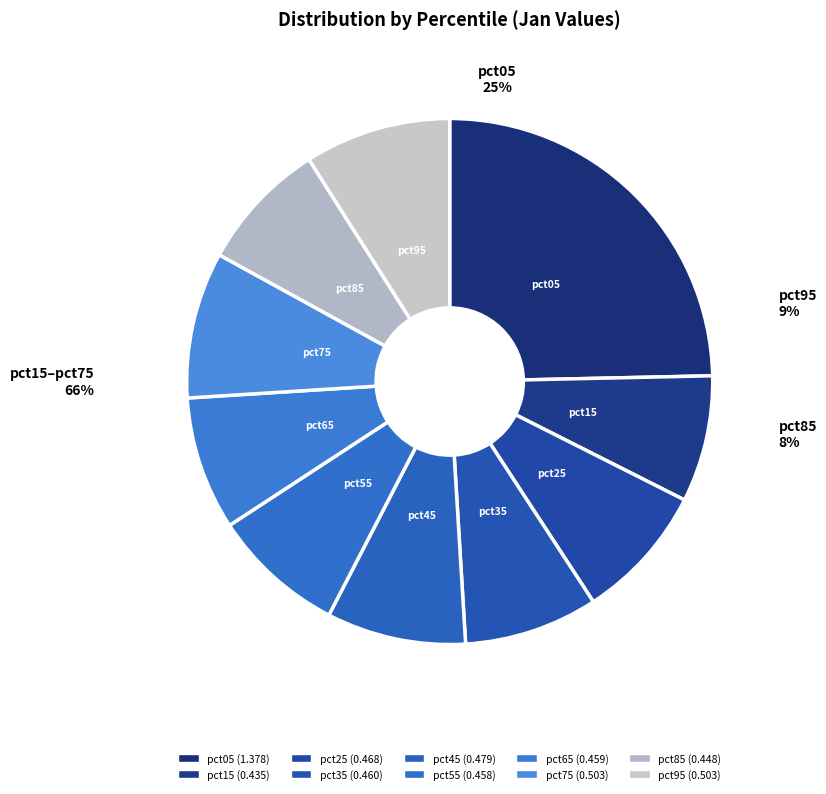

What is the largest slice in the pie chart?

pct05